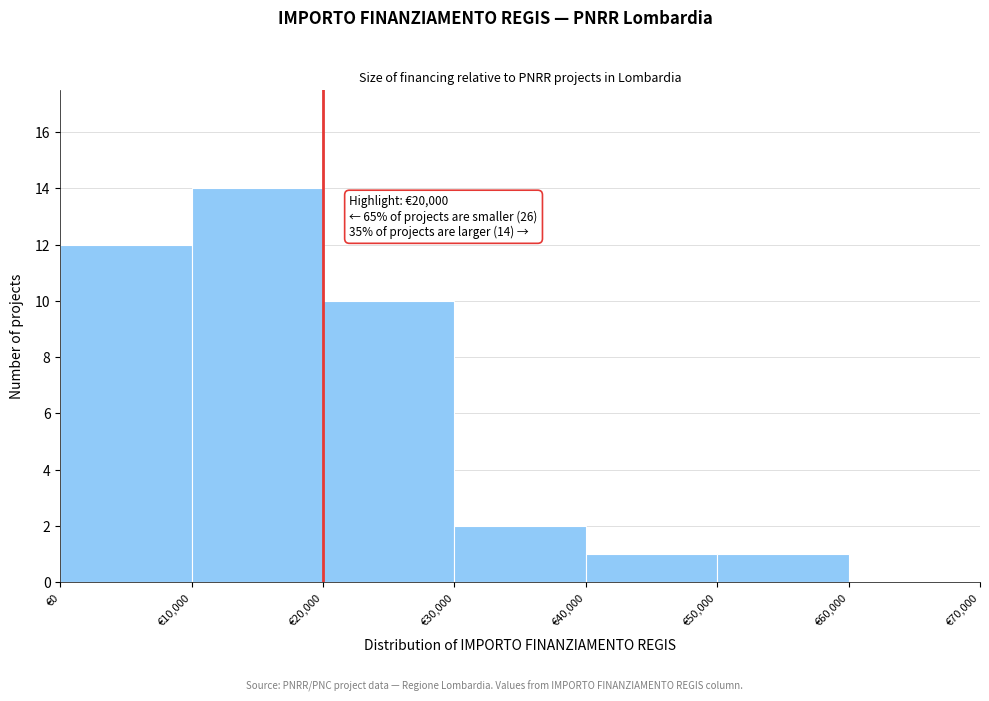

Over which range of the x-axis is the bar tallest?

10000 to 20000